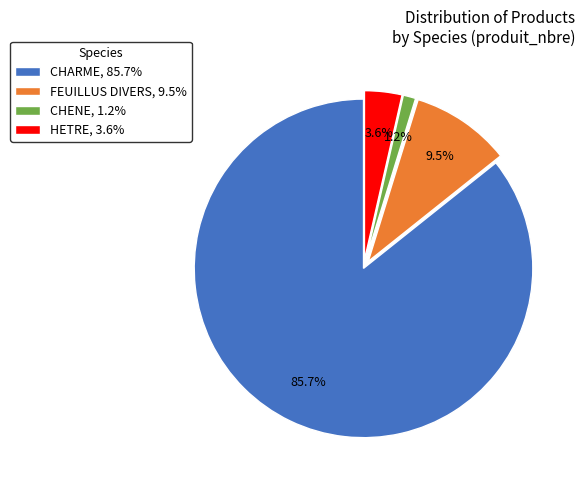

Between CHARME, 85.7% and HETRE, 3.6%, which is larger?

CHARME, 85.7%